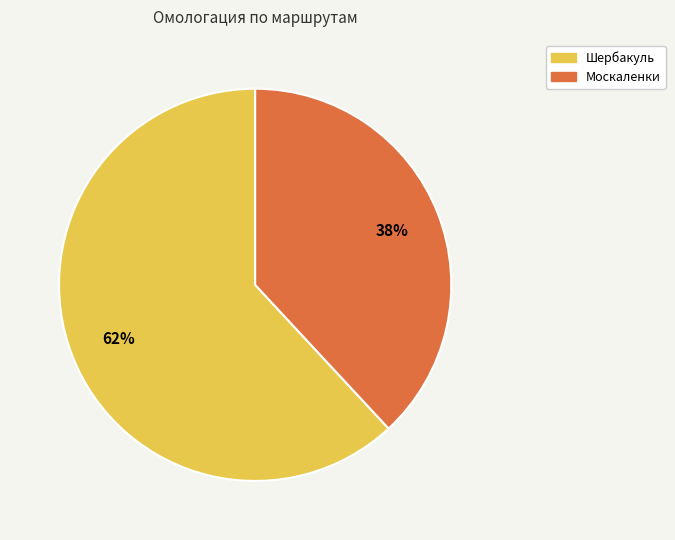

What percentage is the Москаленки slice, to the nearest percent?

38%